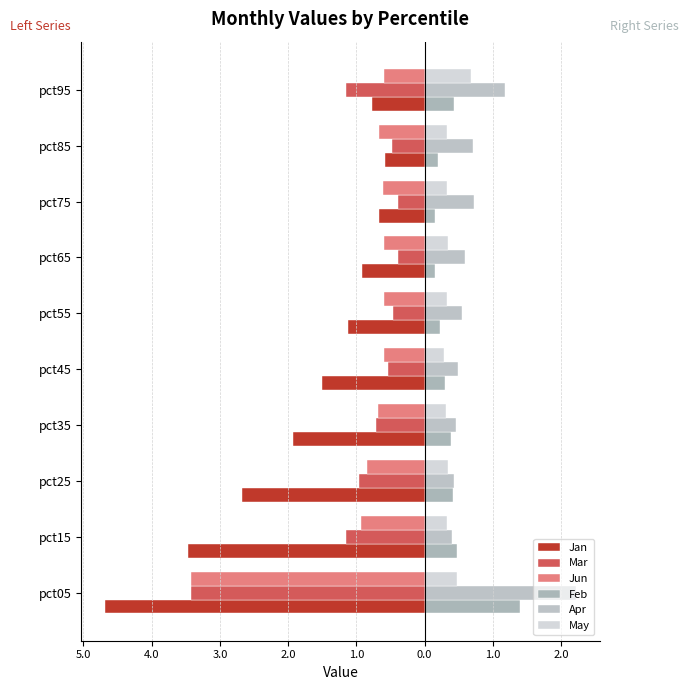

List the series in order of their peak value, highest first.

Apr, Feb, May, Mar, Jan, Jun